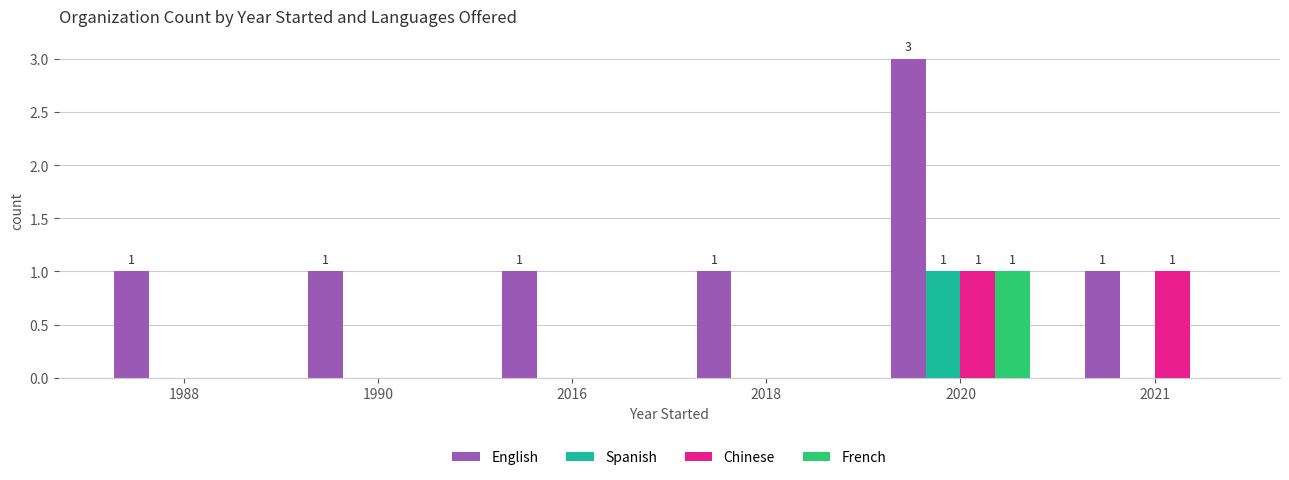

What is the difference between the Spanish values at 2020 and 1988?

1